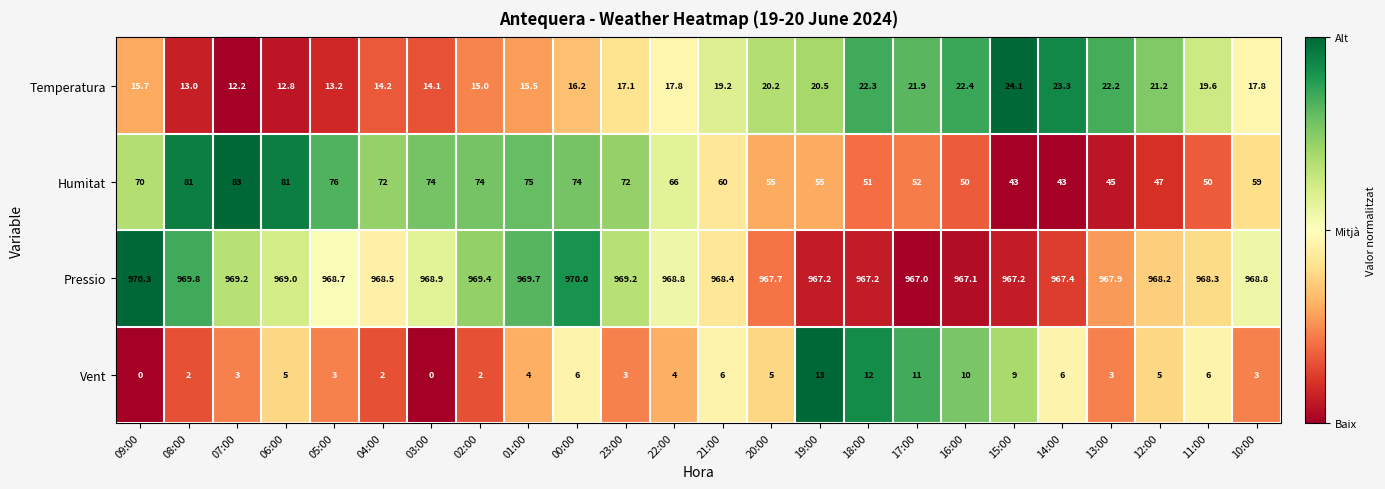

What value does the Pressio series have at 22:00?

968.8